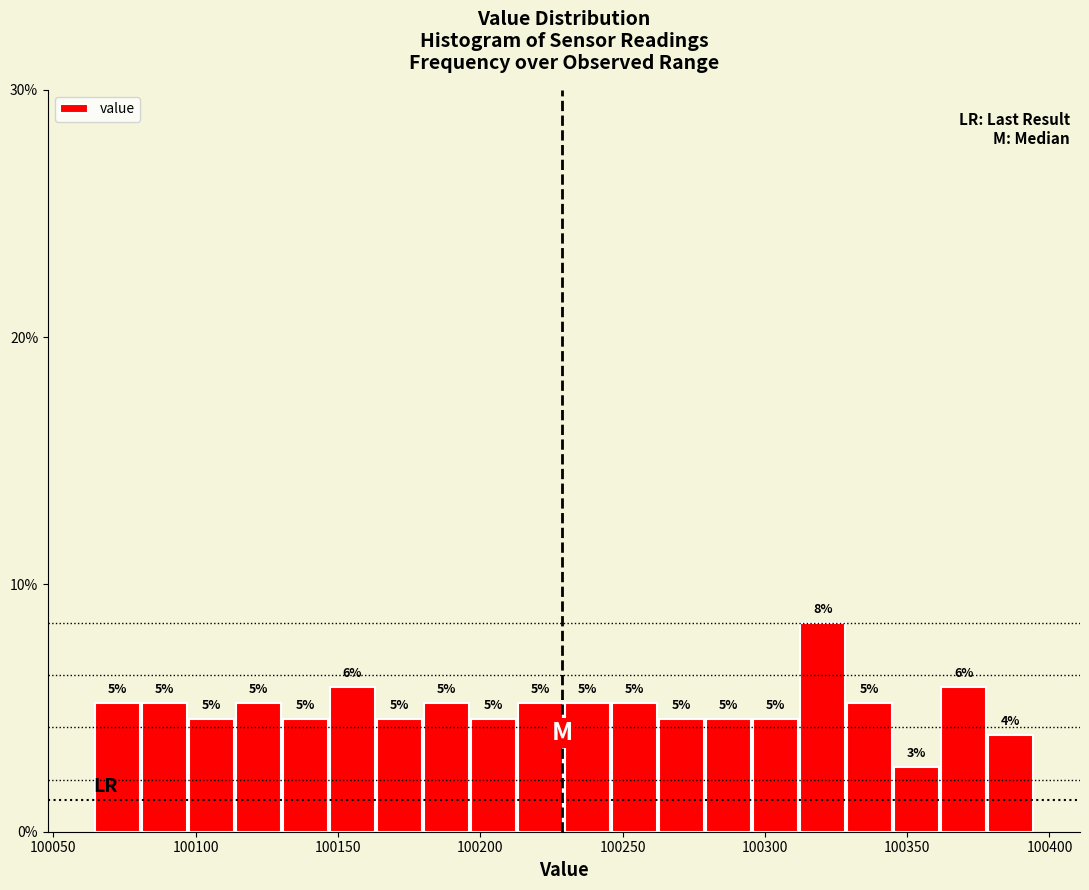

Around what value on the x-axis is the tallest bar? Give the approximate position of its centre, as read against the axis.

100320